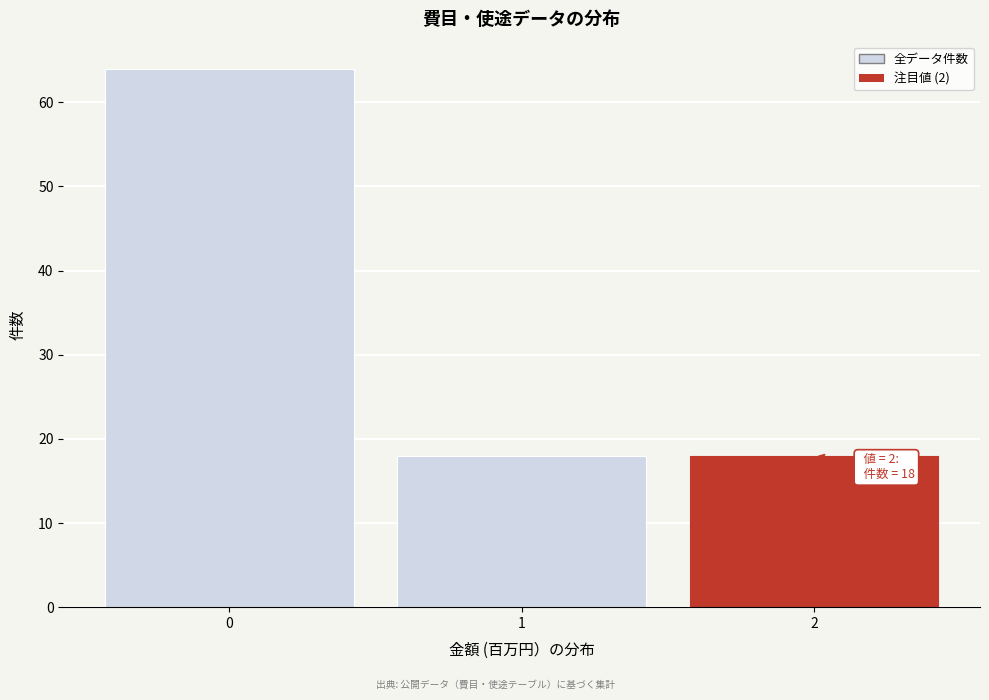

Which range on the x-axis has the tallest bar?

-0.5 to 0.5